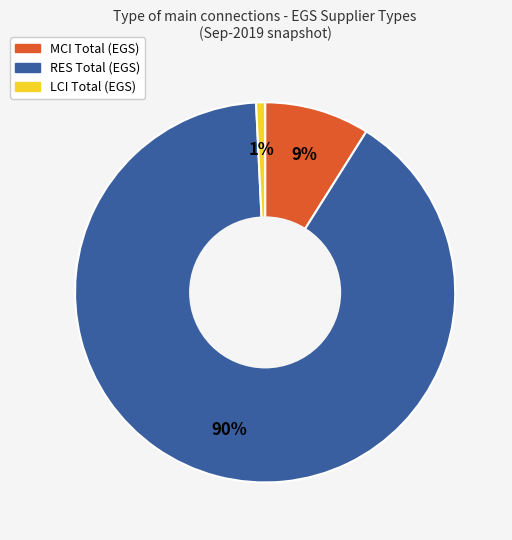

Which slice is the smallest?

LCI Total (EGS)